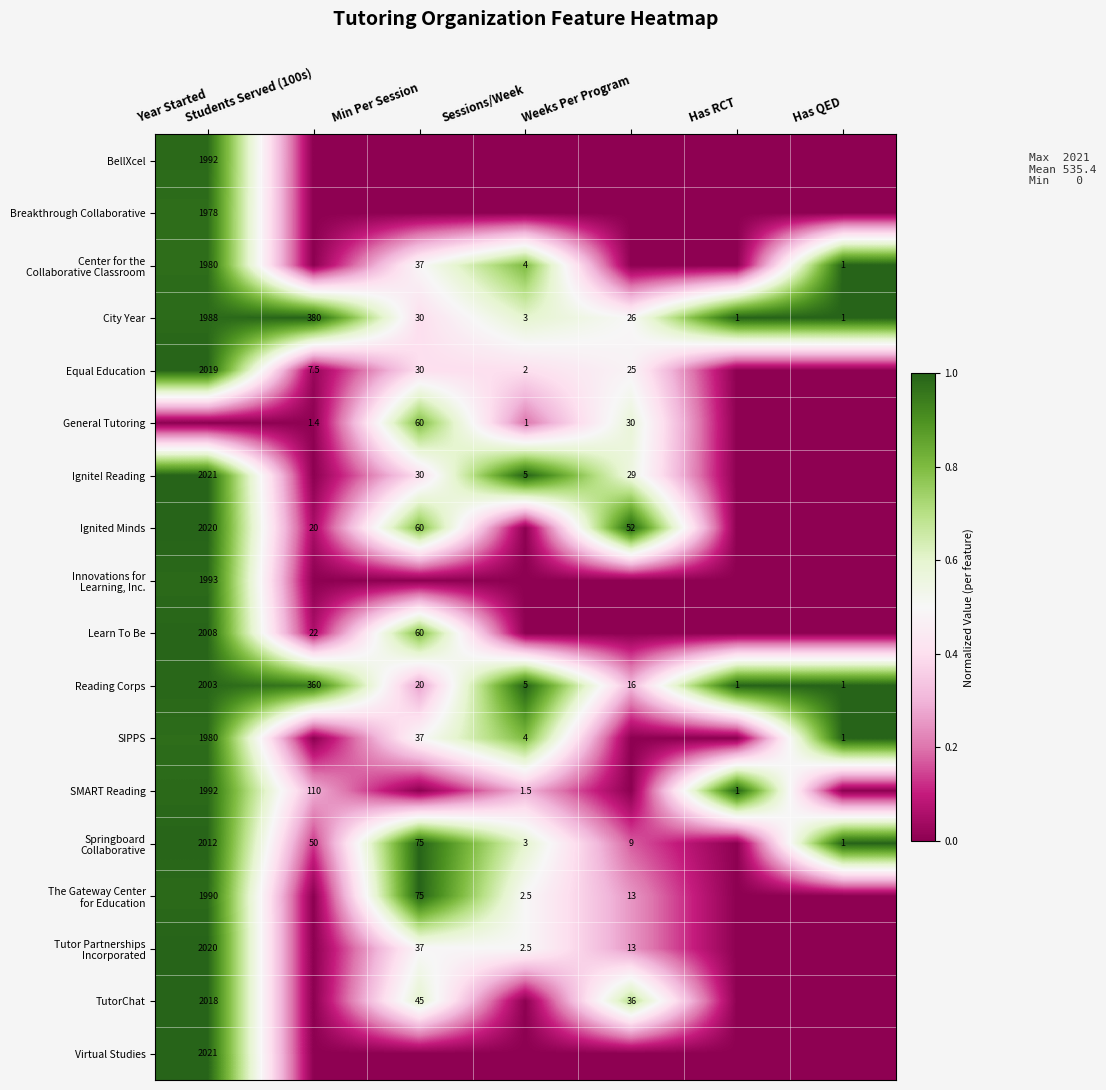

Between Has QED and Weeks Per Program, which is larger?

Has QED